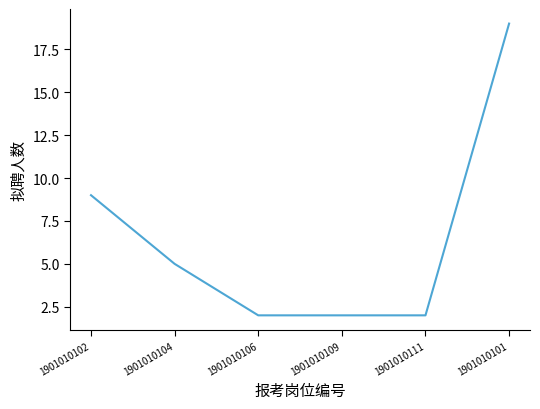

What is the difference between the second highest and minimum values?

7